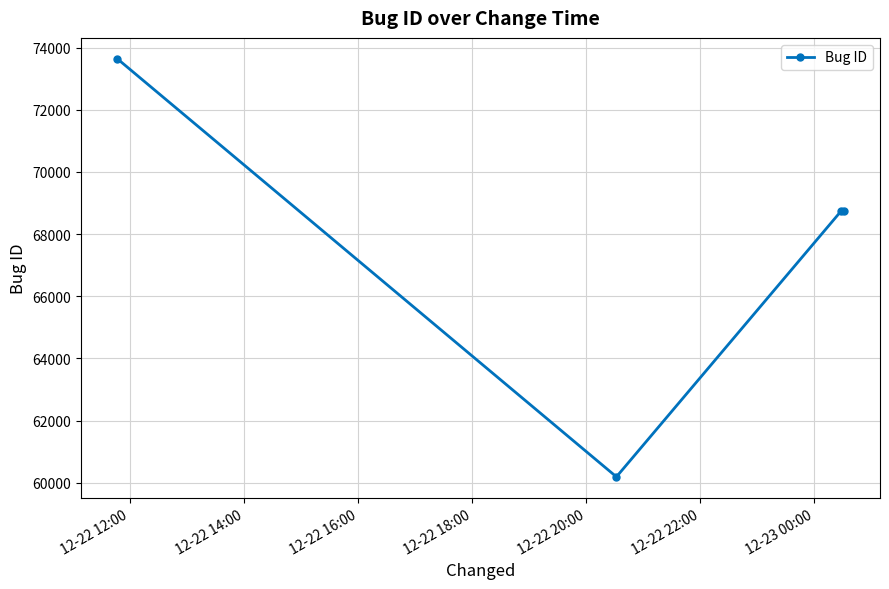

Count the number of data series in this chart.

1